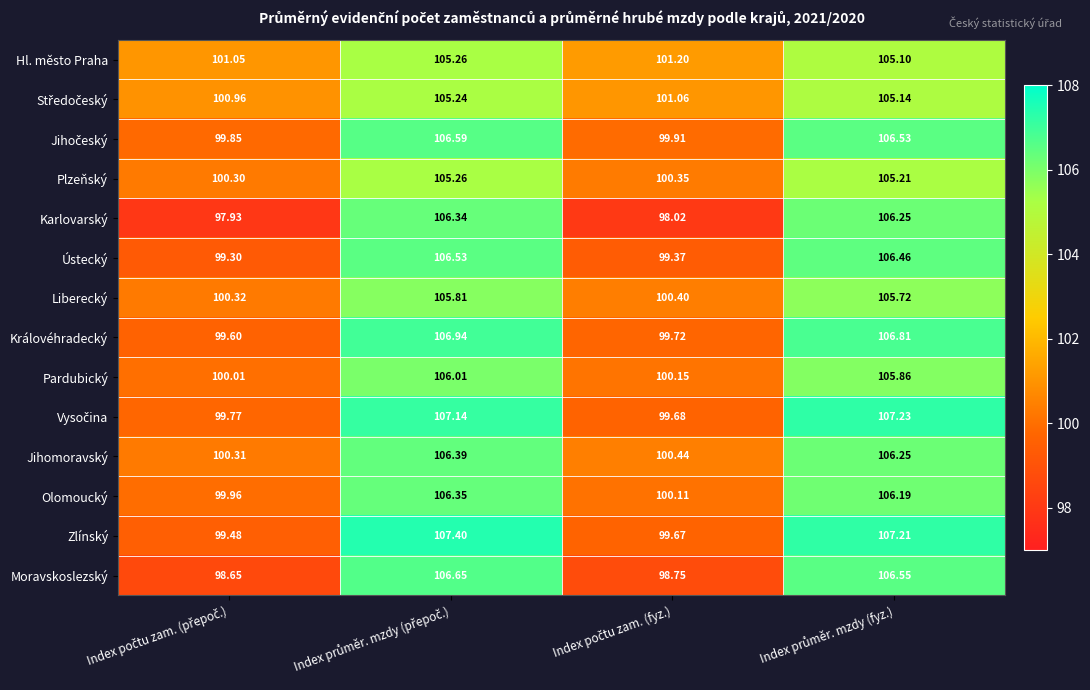

Which series has the largest range (max minus min)?

Karlovarský